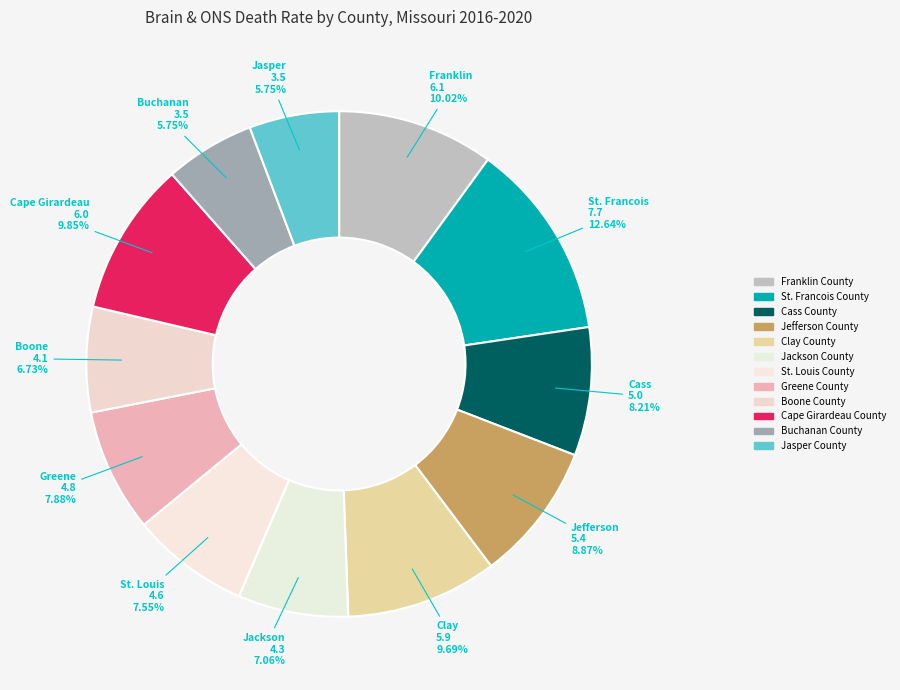

To the nearest percent, what percentage of the pie is Jasper County?

6%